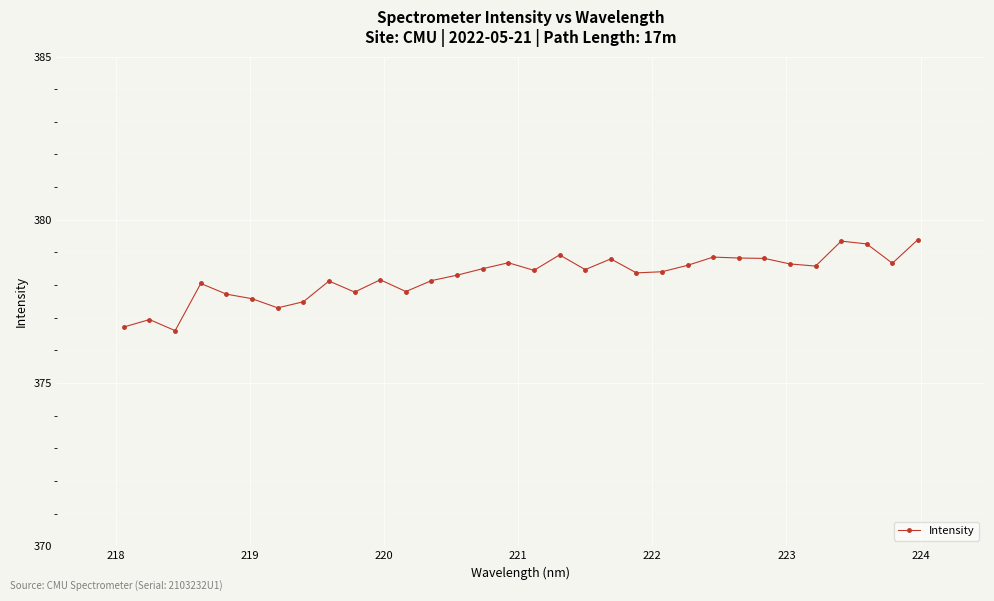

True or false: the data has more than 1 interior local peaks.

True